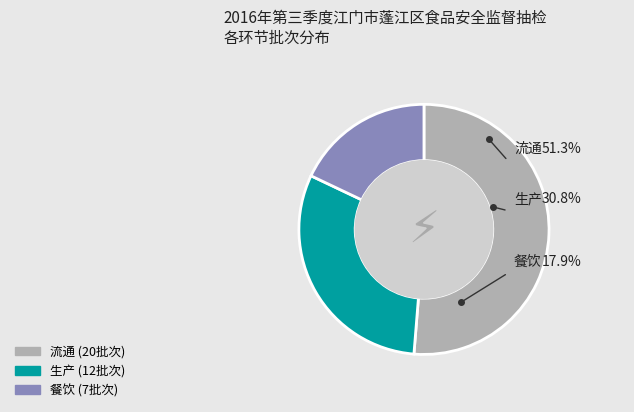

How many segments does this pie chart have?

3